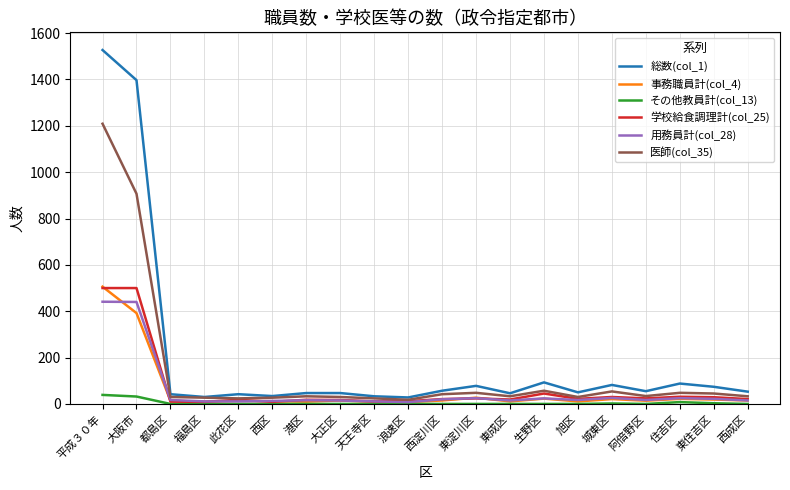

Which series has the widest spread of values?

総数(col_1)